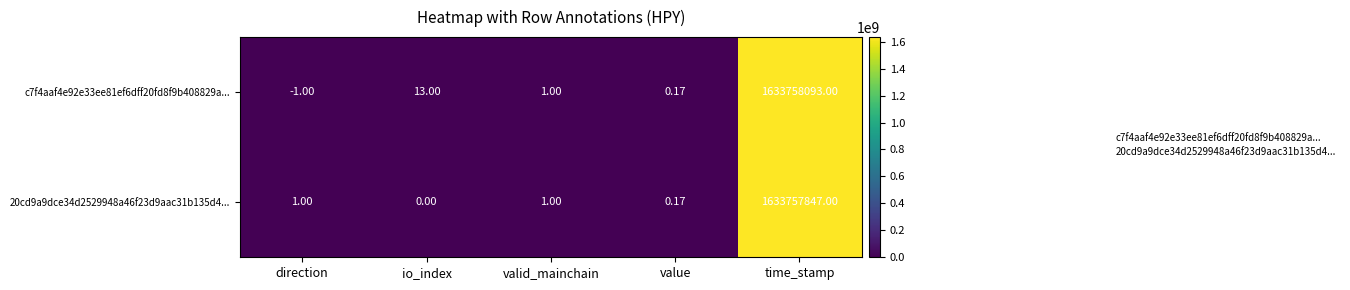

Is the value of 20cd9a9dce34d2529948a46f23d9aac31b135d4... at time_stamp greater than the value of c7f4aaf4e92e33ee81ef6dff20fd8f9b408829a... at valid_mainchain?

Yes